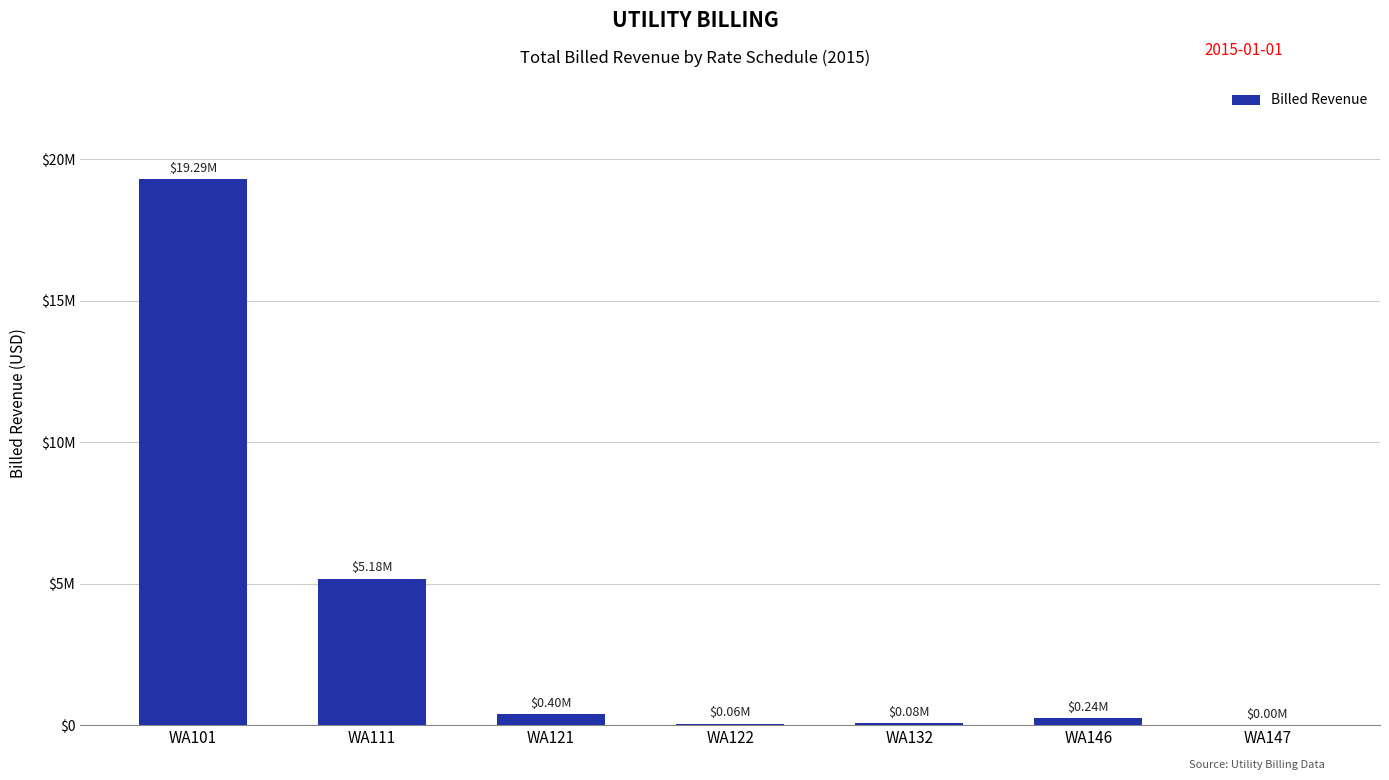

Read the value at WA101.

19293766.5